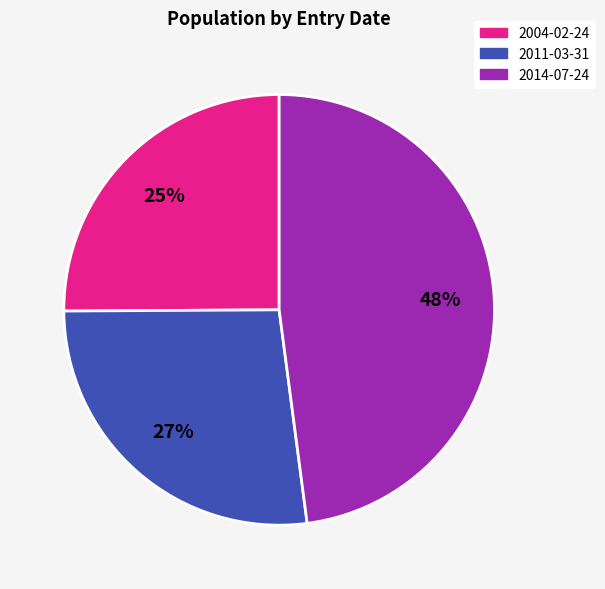

Does any single category account for the majority?

No